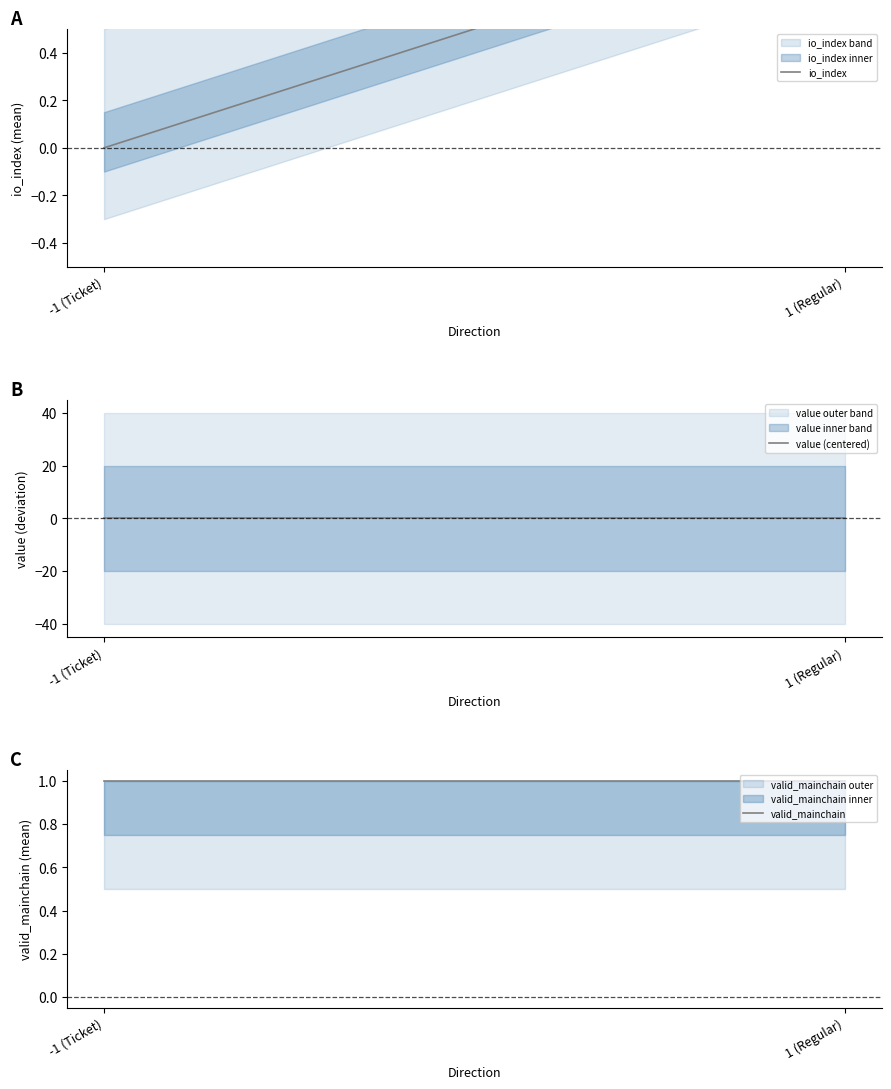

Where is valid_mainchain nearest to the value 1?

-1 (Ticket)